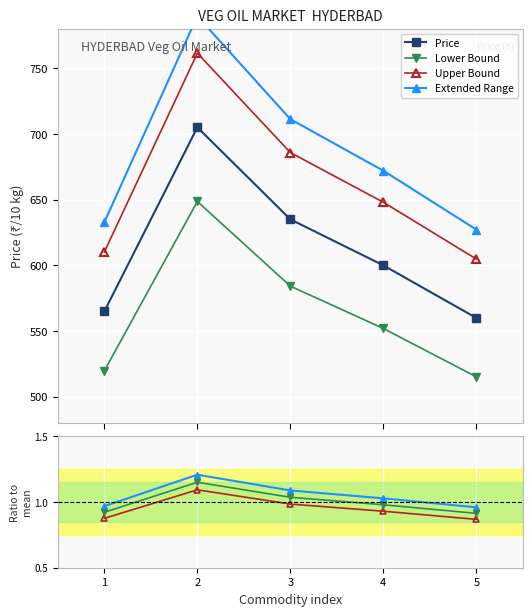

What is the minimum value for Lower Bound?

515.2